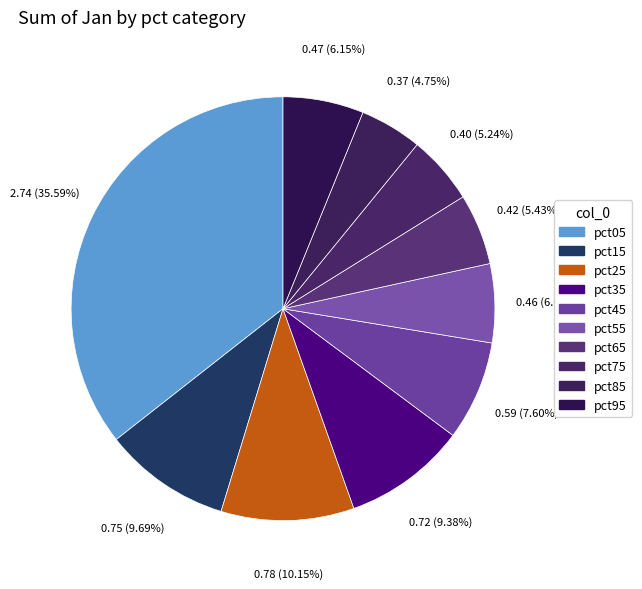

How many slices are in this pie chart?

10